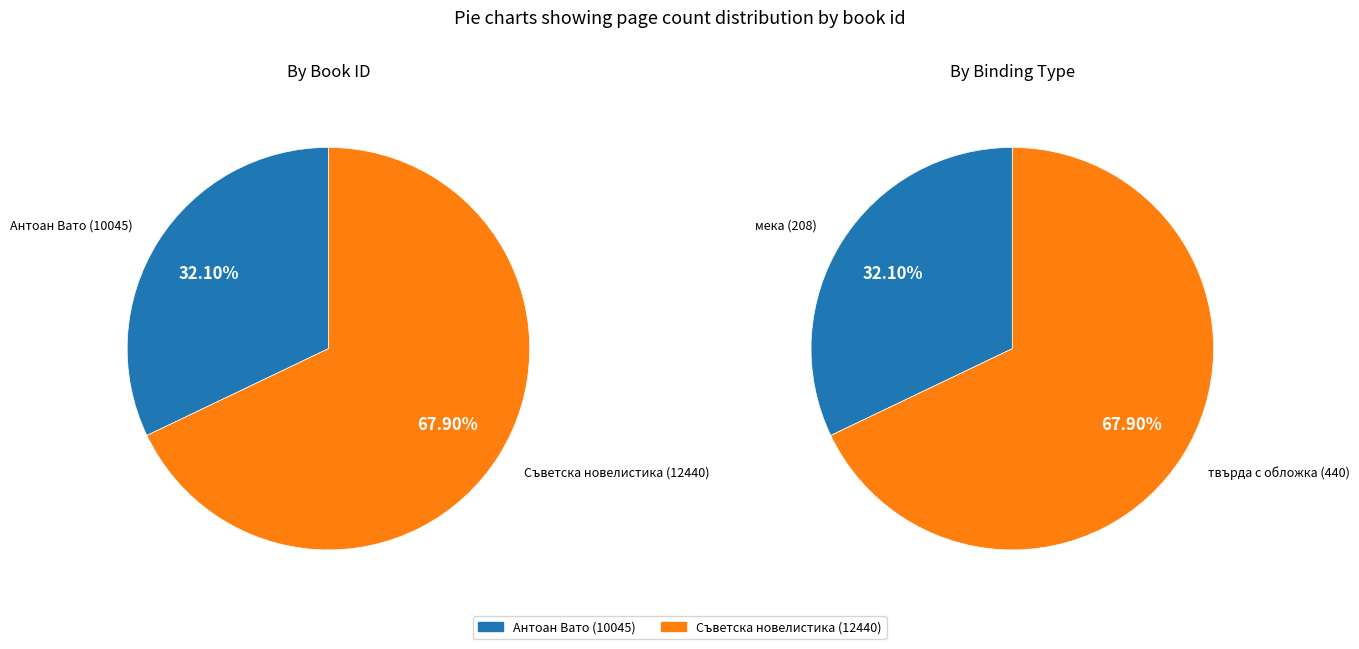

How many slices are in this pie chart?

2